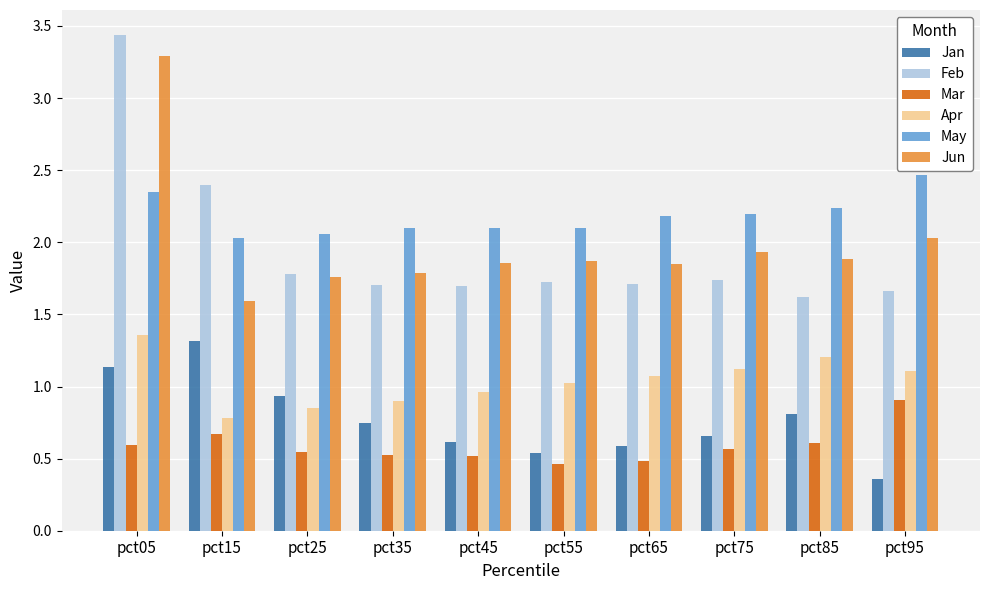

List the series in order of their peak value, lowest first.

Mar, Jan, Apr, May, Jun, Feb